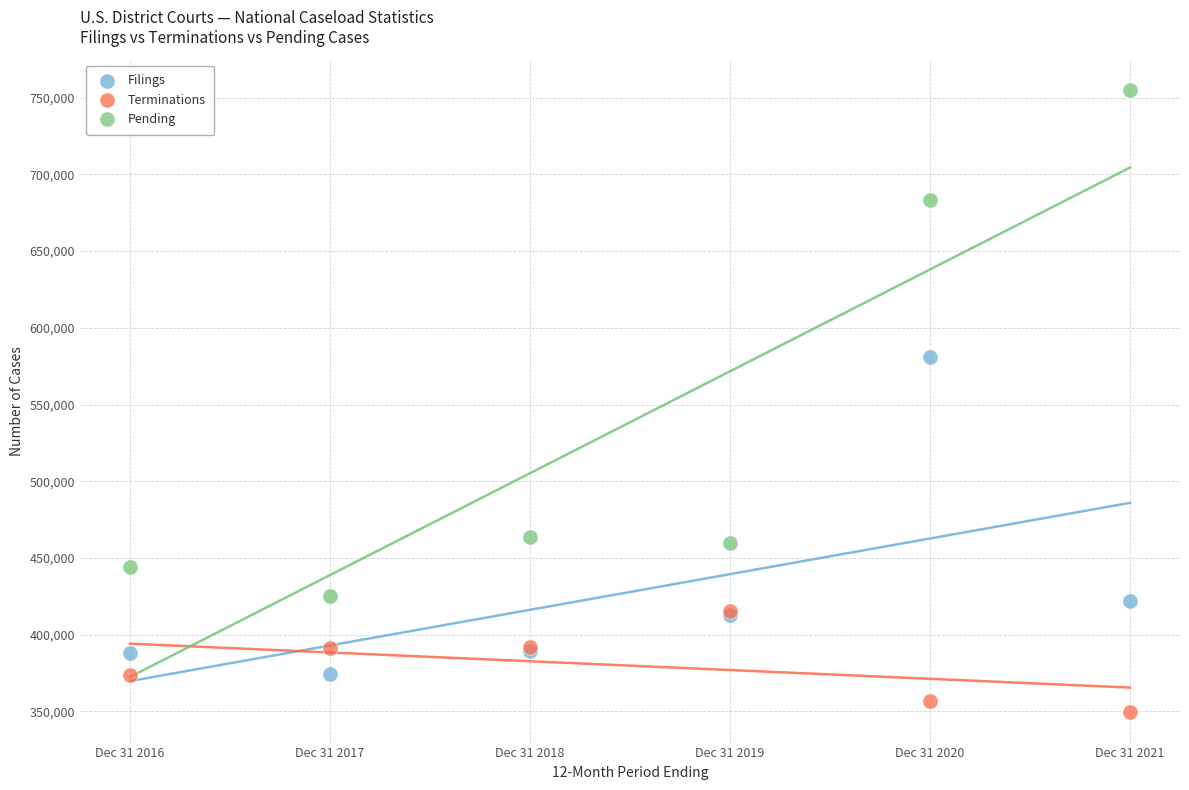

Across all series, what Y value is closest to 552343?

580752